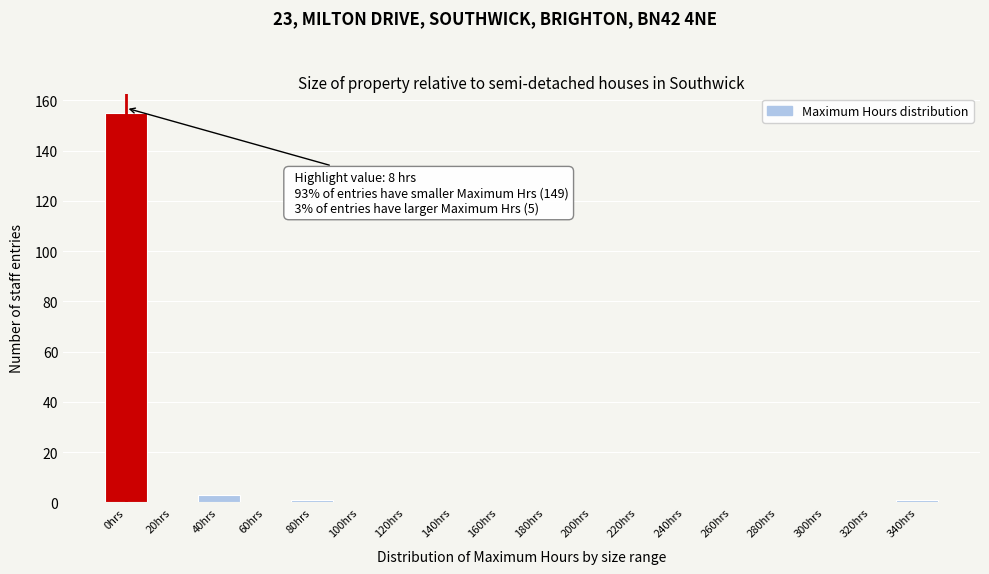

Reading left to right, extract all data points from this chart.

0hrs=155	20hrs=0	40hrs=3	60hrs=0	80hrs=1	100hrs=0	120hrs=0	140hrs=0	160hrs=0	180hrs=0	200hrs=0	220hrs=0	240hrs=0	260hrs=0	280hrs=0	300hrs=0	320hrs=0	340hrs=1